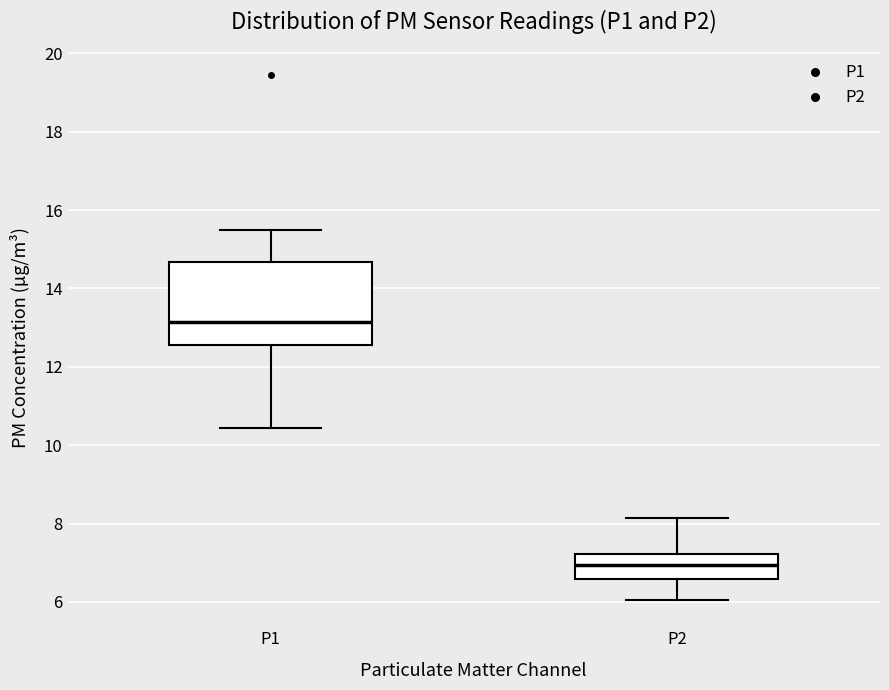

Reading left to right, transcribe this box plot: for each box, give where its median line is, the range the box spans, and where its two whiskers end, as read against the y-axis. The values are not printed on the chart, so give them approximately, as read against the axis.

P1: median 13.2, box 12.6 to 14.6, whiskers 10.4 to 15.6
P2: median 7.0, box 6.6 to 7.2, whiskers 6.0 to 8.2